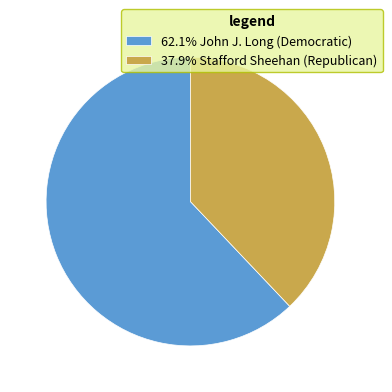

What is the ratio of the value at 62.1% John J. Long (Democratic) to the value at 37.9% Stafford Sheehan (Republican)?

1.6